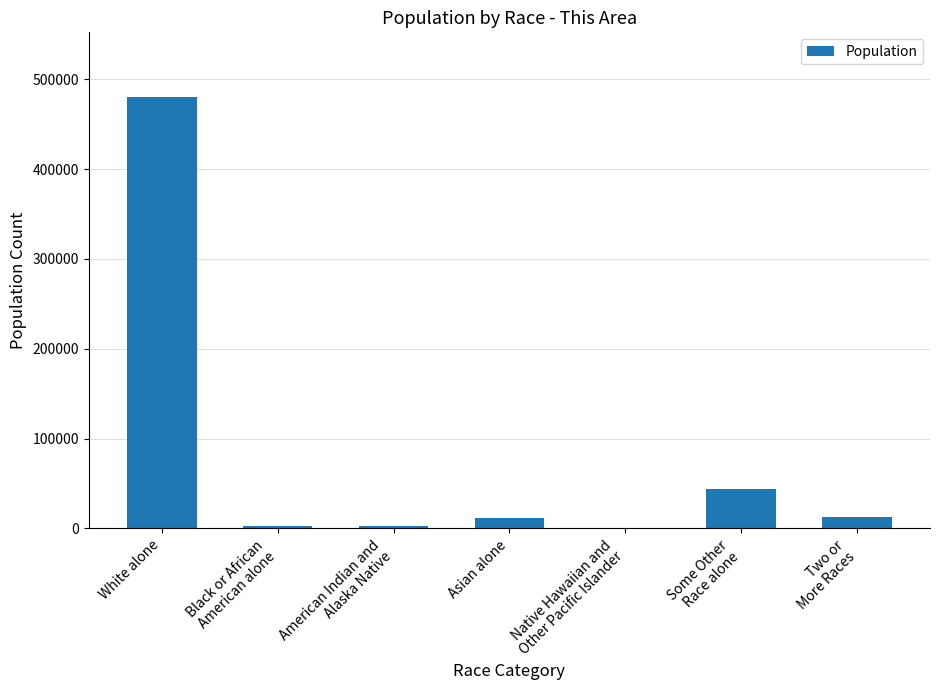

What is the difference between the values at American Indian and
Alaska Native and Asian alone?

8859